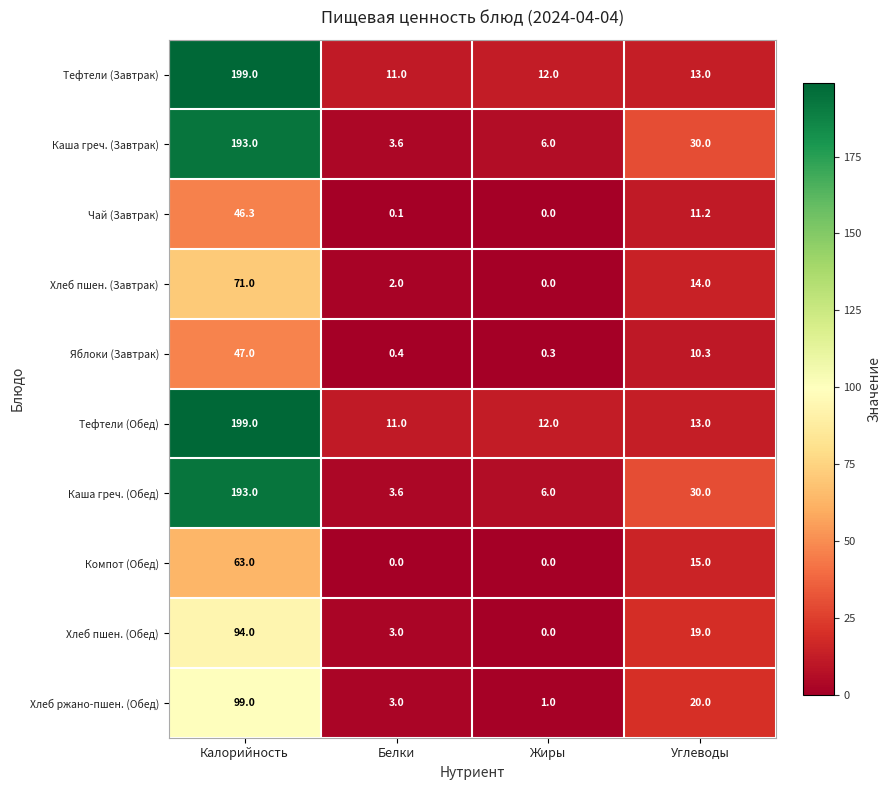

List the labels in order of Каша греч. (Завтрак) value, smallest first.

Белки, Жиры, Углеводы, Калорийность